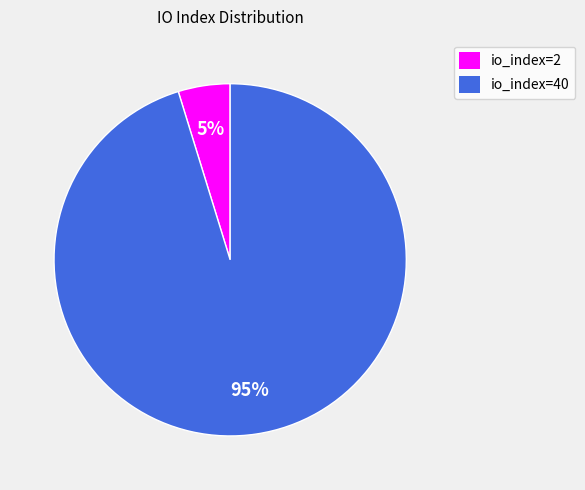

Do io_index=40 and io_index=2 together represent more than half of the pie?

Yes